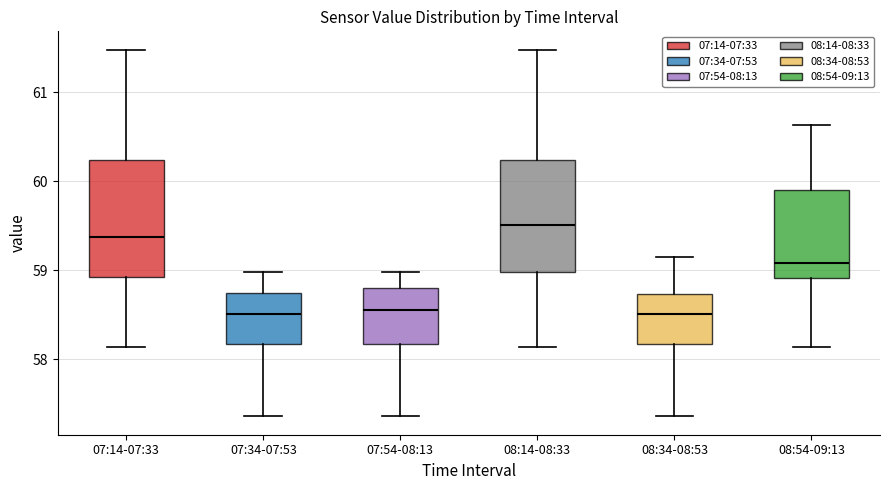

Where does the median line of the box for 07:14-07:33 sit on the y-axis? The values are not printed on the chart, so give them approximately, as read against the axis.

59.4